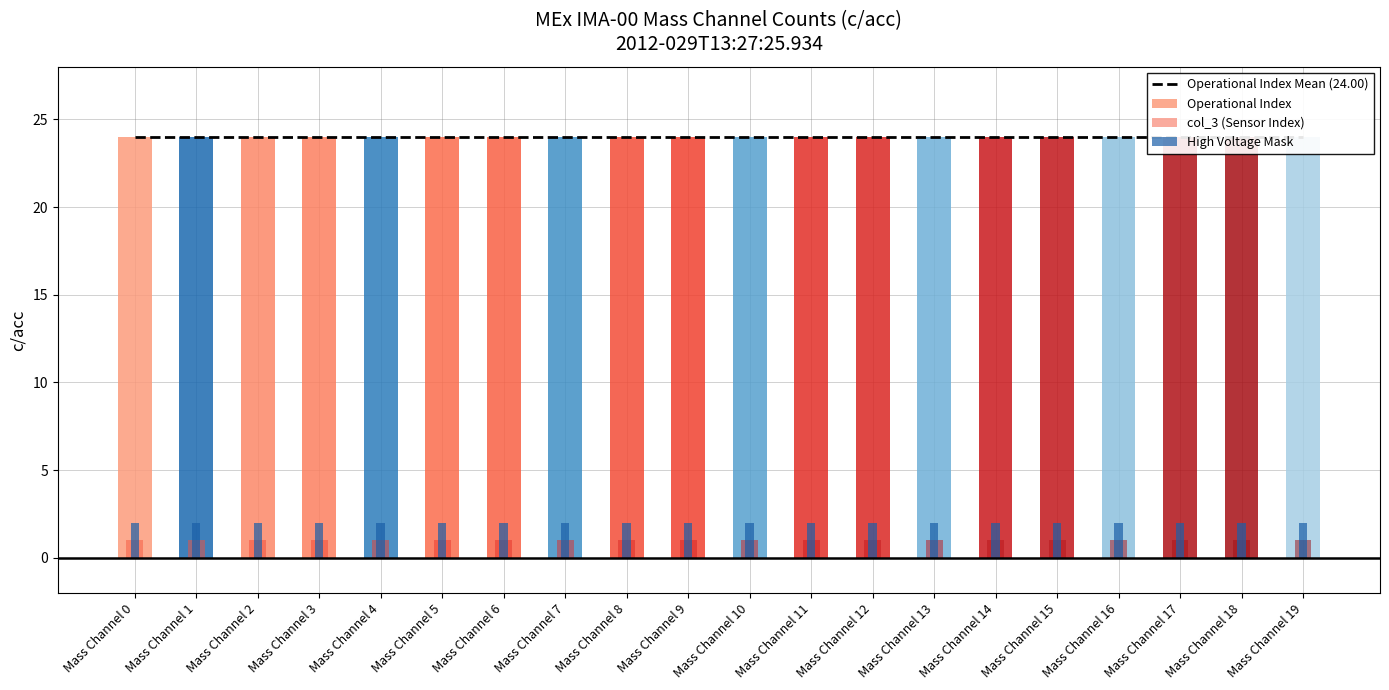

At which label is Operational Index closest to 24?

Mass Channel 0